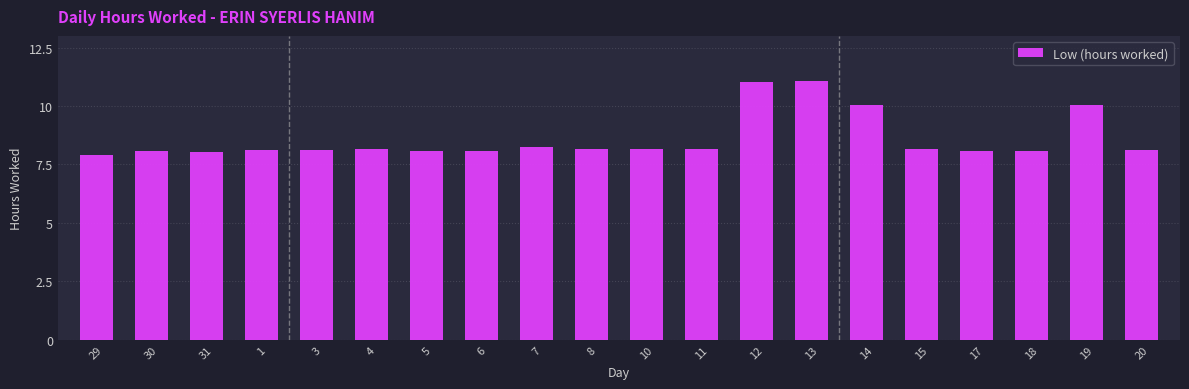

What is the smallest value displayed?

7.9